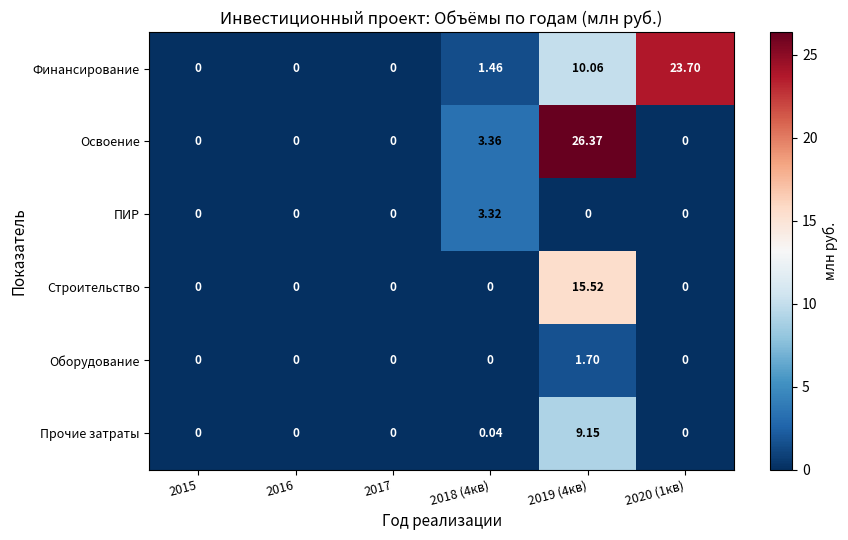

Which series has the widest spread of values?

Освоение